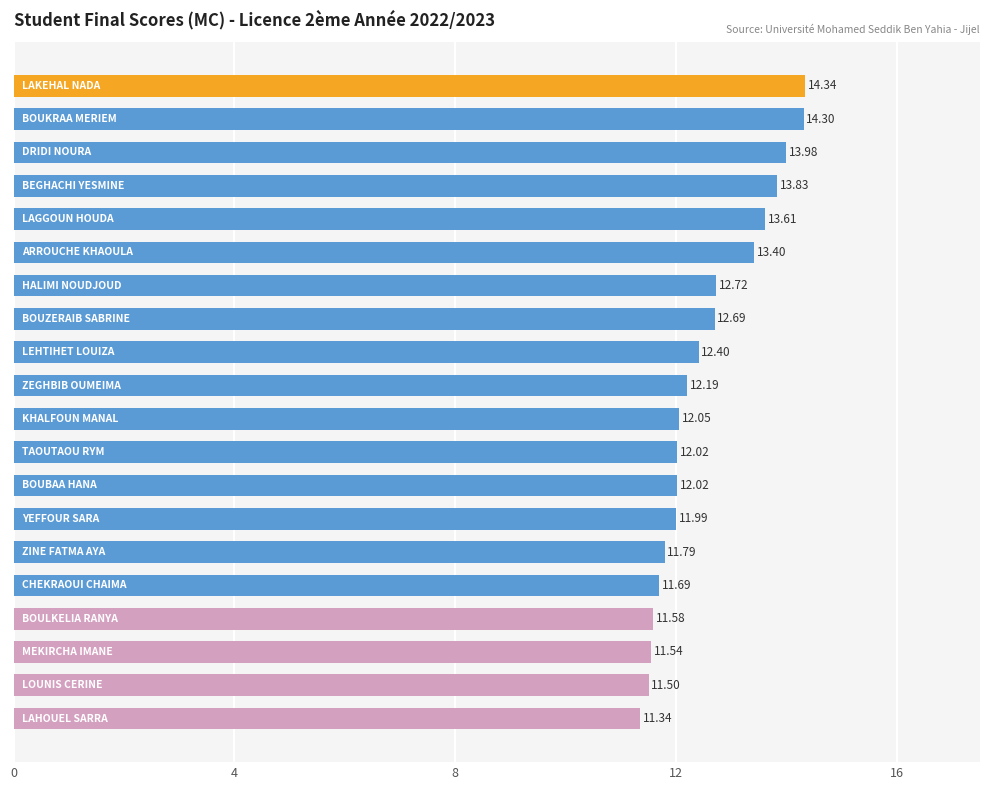

What is the difference between the maximum and minimum values?

3.0